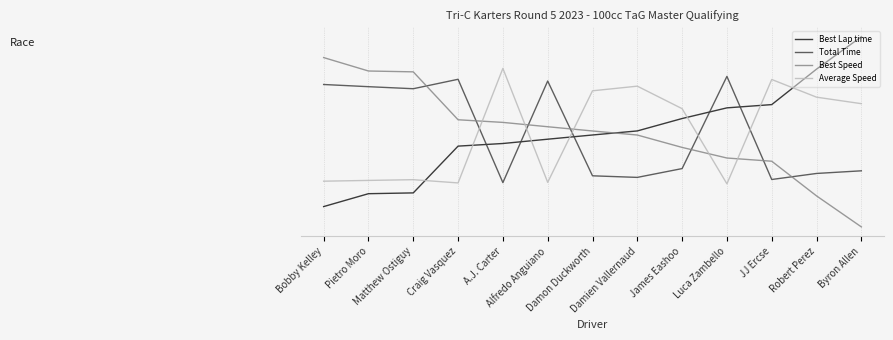

Does the chart have visible grid lines?

Yes